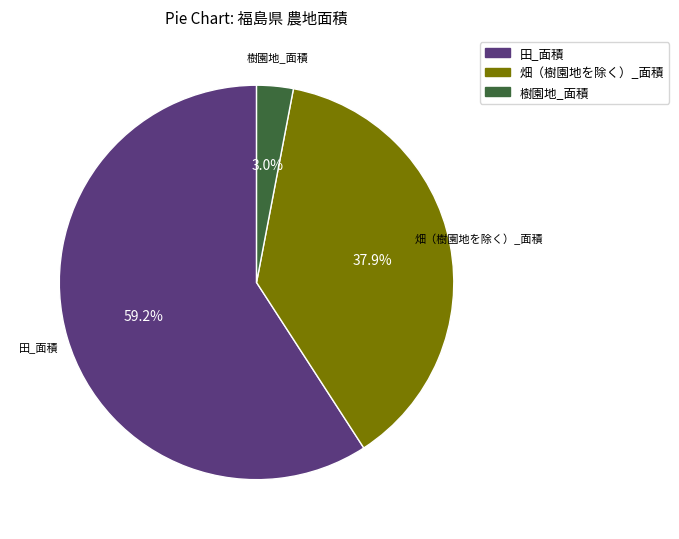

Count the number of slices in the pie.

3